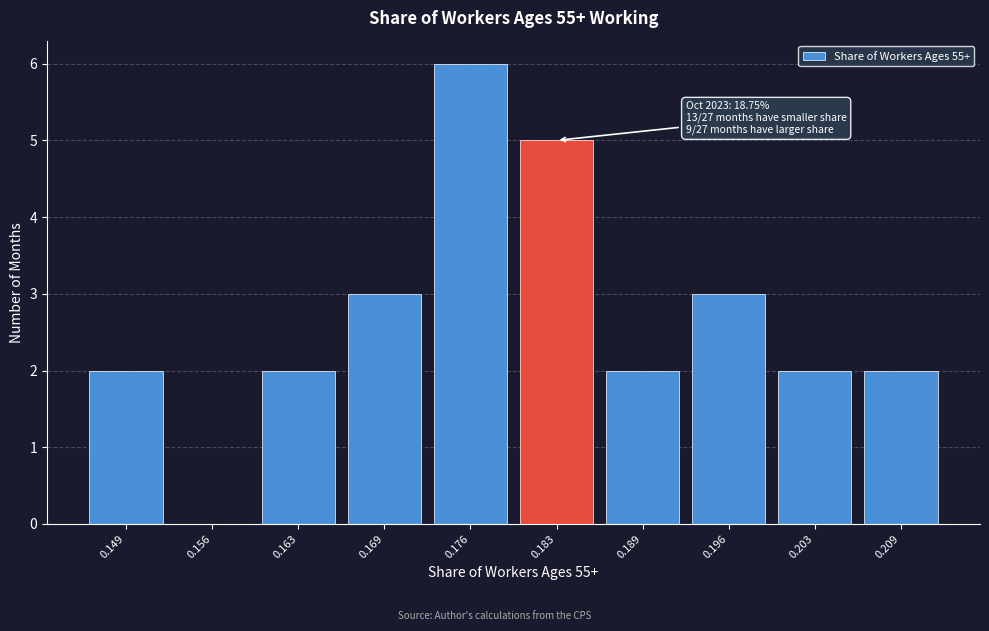

Reading left to right, what are all the values shown in this chart?

0.149=2	0.156=0	0.163=2	0.169=3	0.176=6	0.183=5	0.189=2	0.196=3	0.203=2	0.209=2